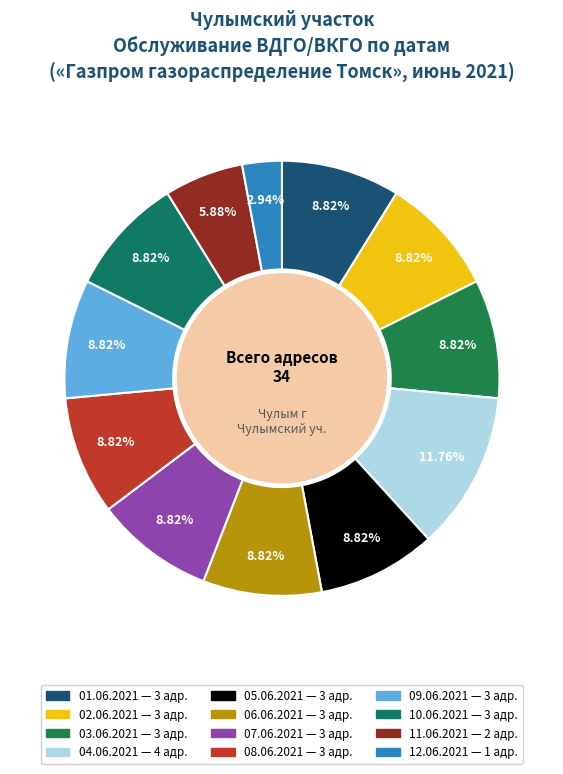

What percentage is NOT represented by 11.06.2021?

94.1%